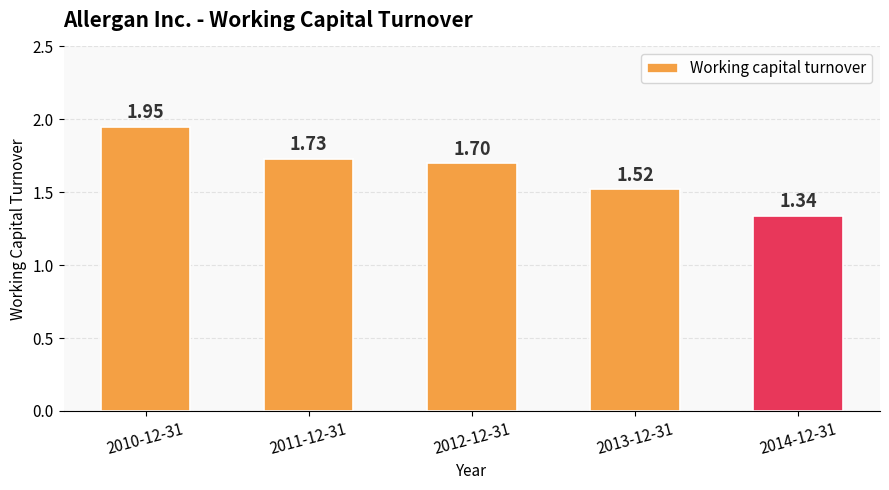

What is the average value?

1.6